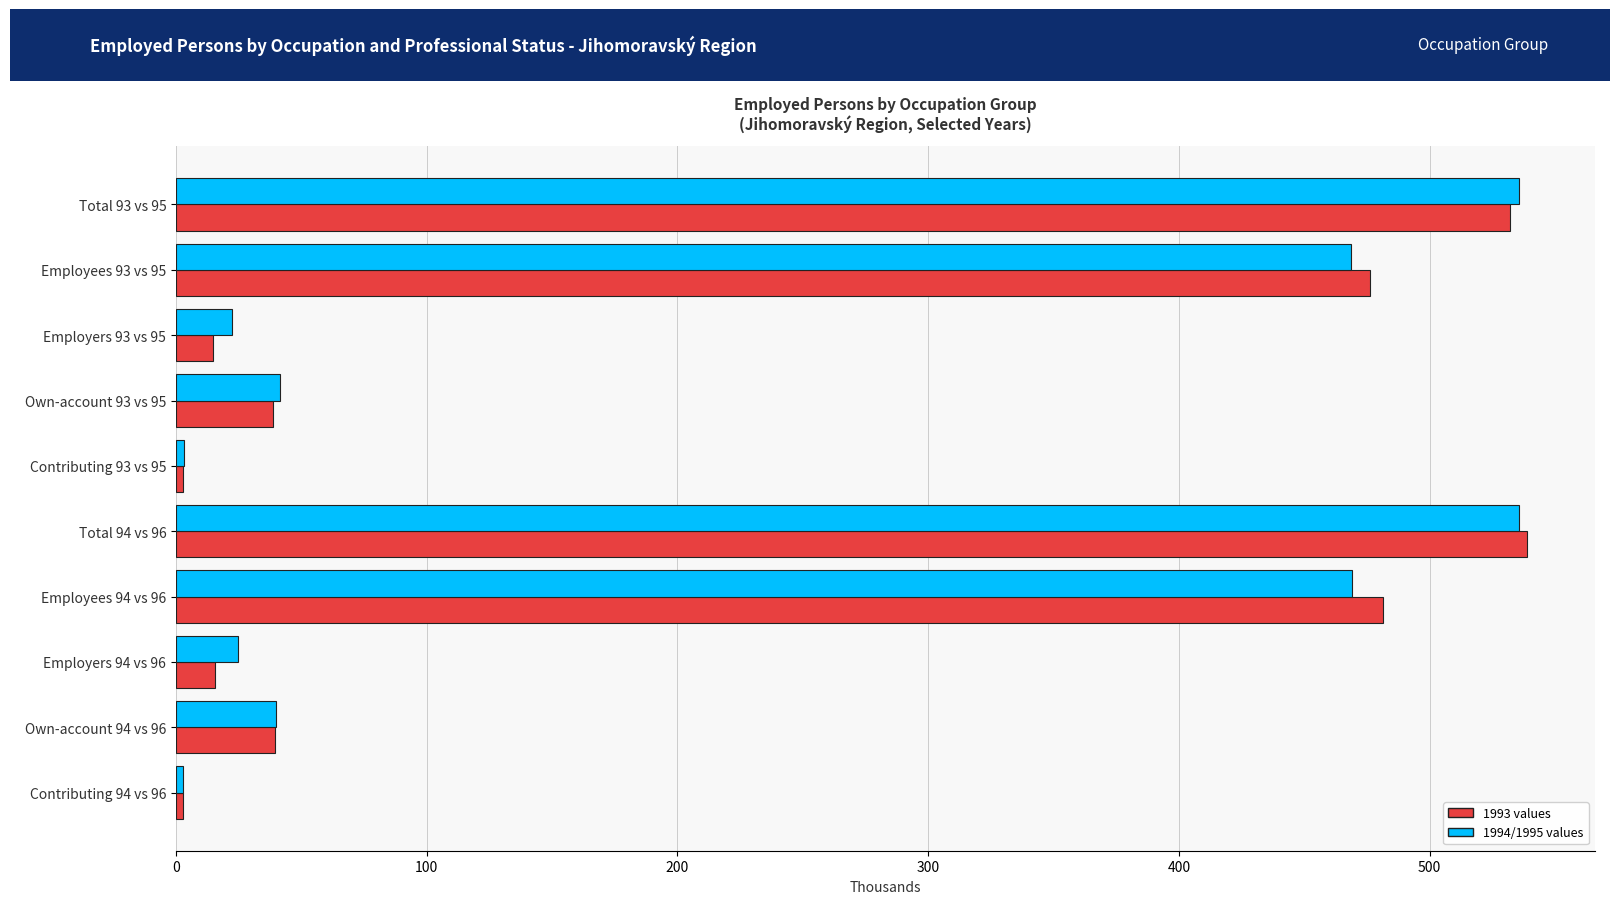

What is the maximum value for 1994/1995 values?

535.9